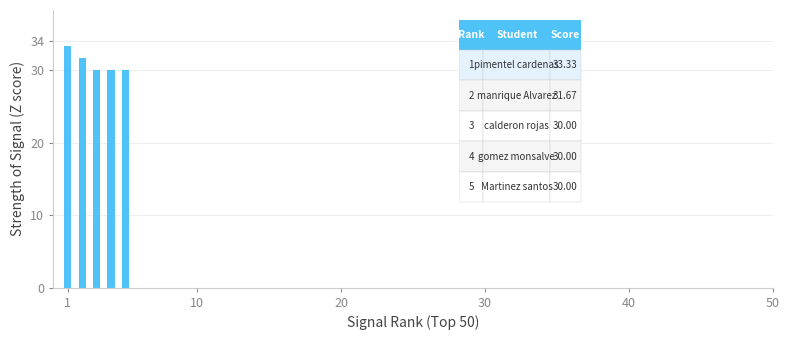

What is the smallest value displayed?

30.0